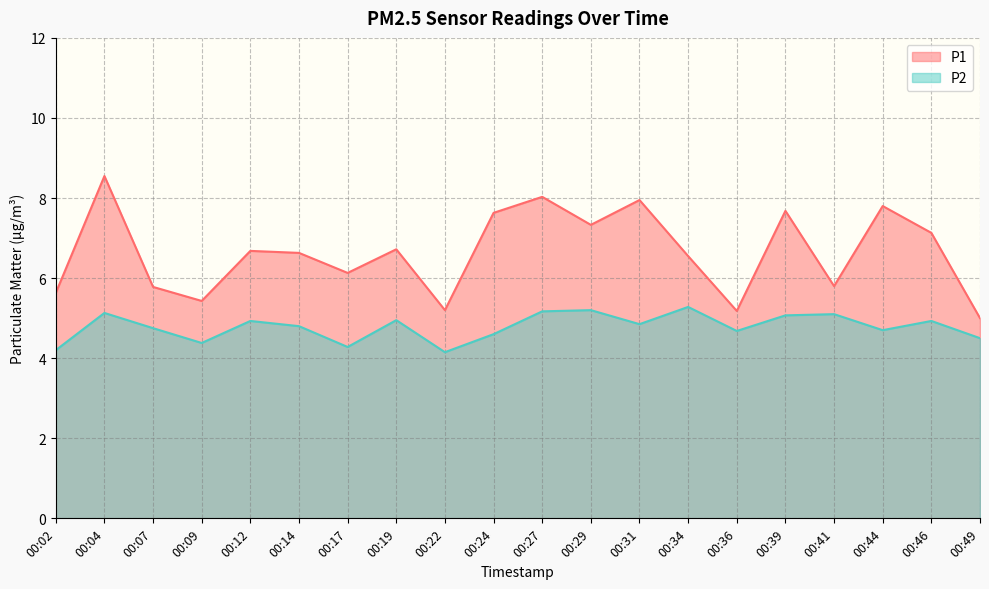

List the series in order of their peak value, highest first.

P1, P2